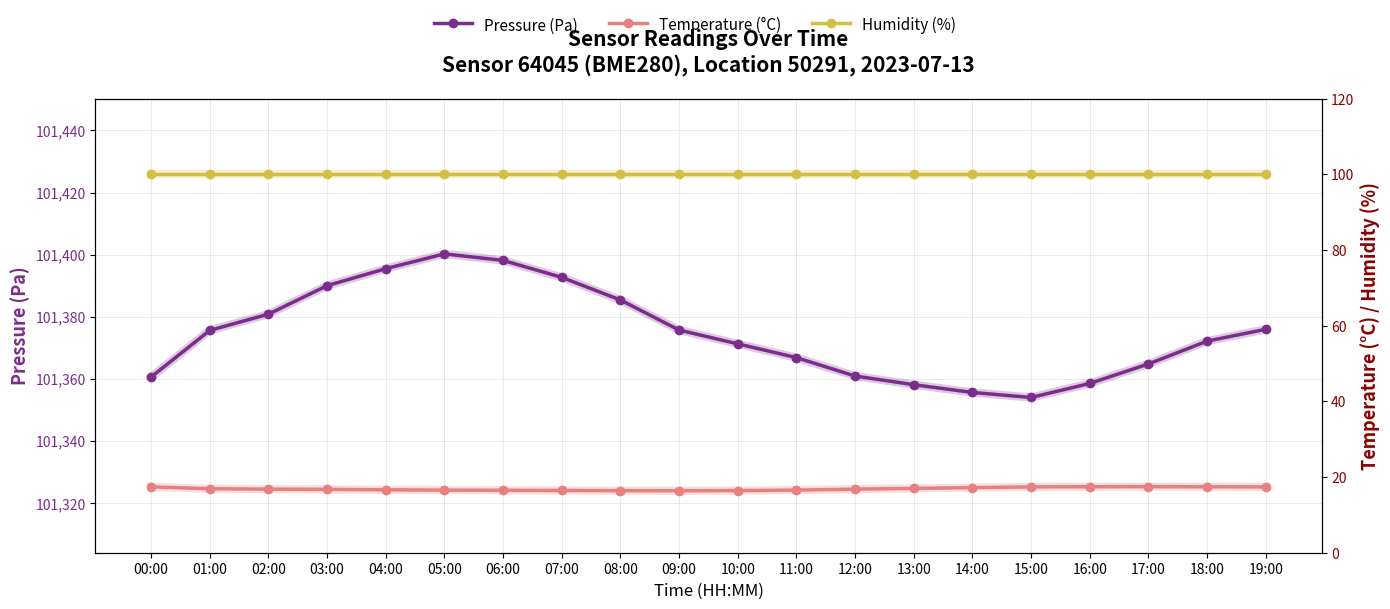

The value of Temperature (°C) at 12:00 is 16.8. True or false?

True